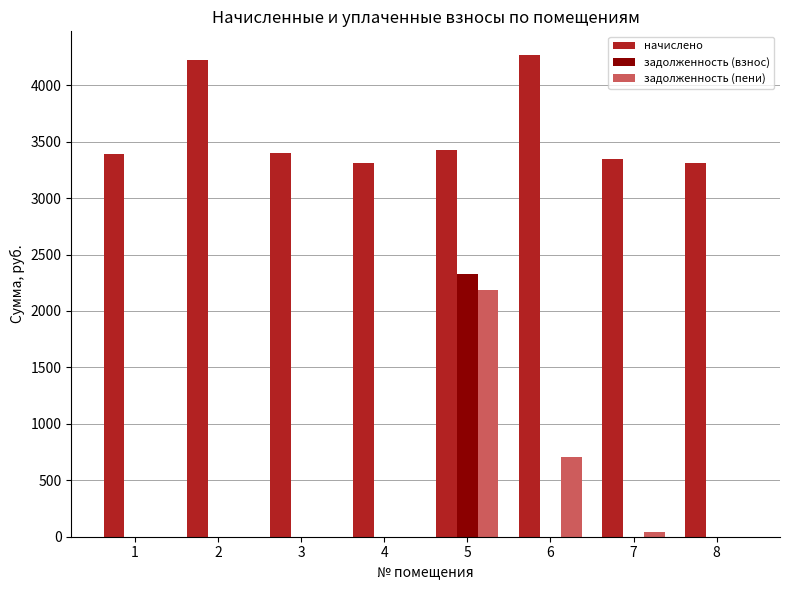

At which category is the sum across all series the highest?

5